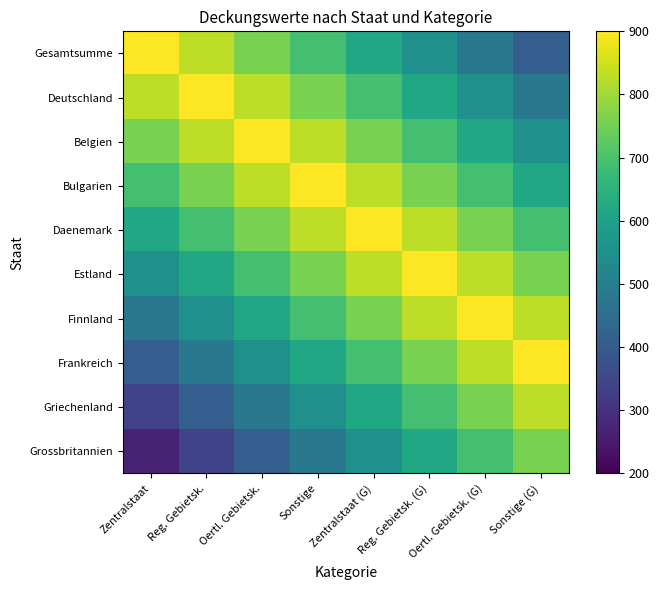

Count the number of categories in the chart.

8